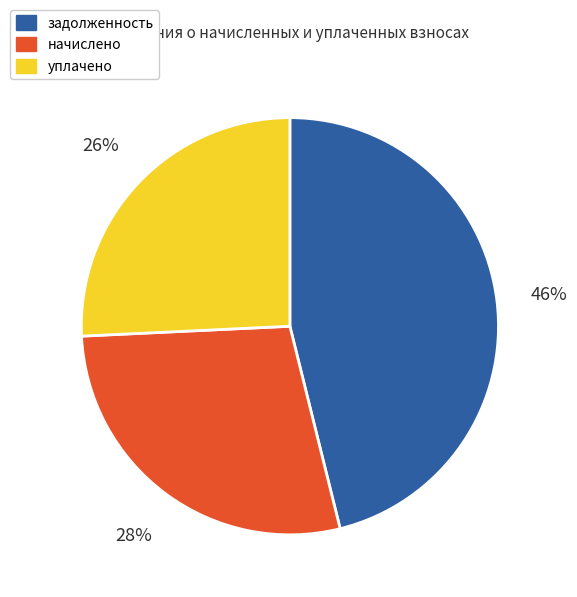

Between уплачено and начислено, which is larger?

начислено